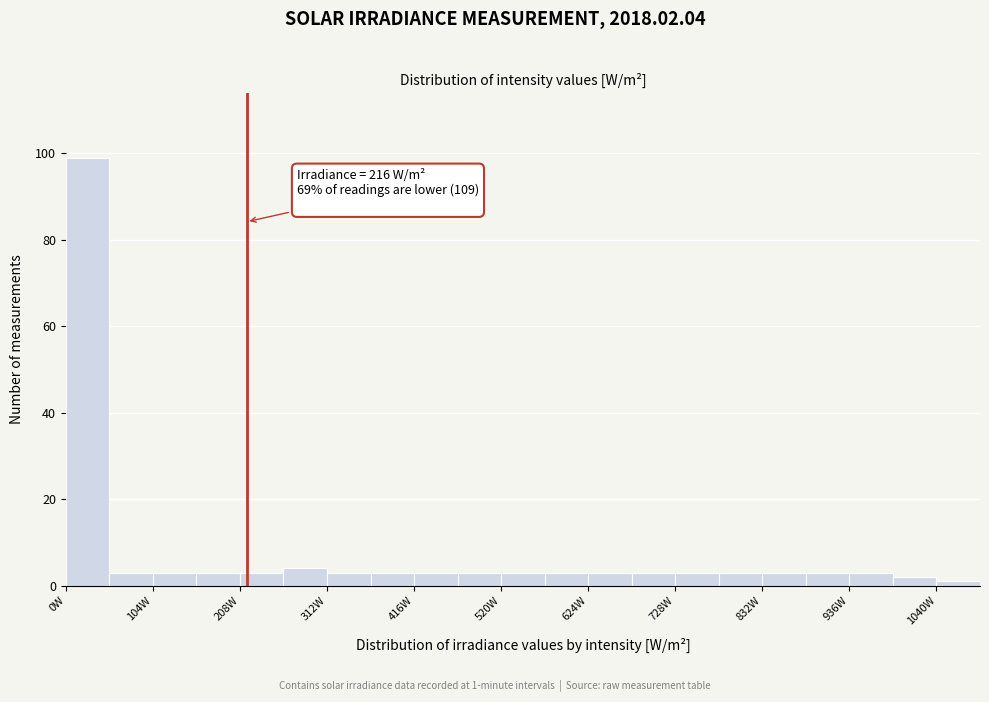

Around what value on the x-axis is the tallest bar? Give the approximate position of its centre, as read against the axis.

20